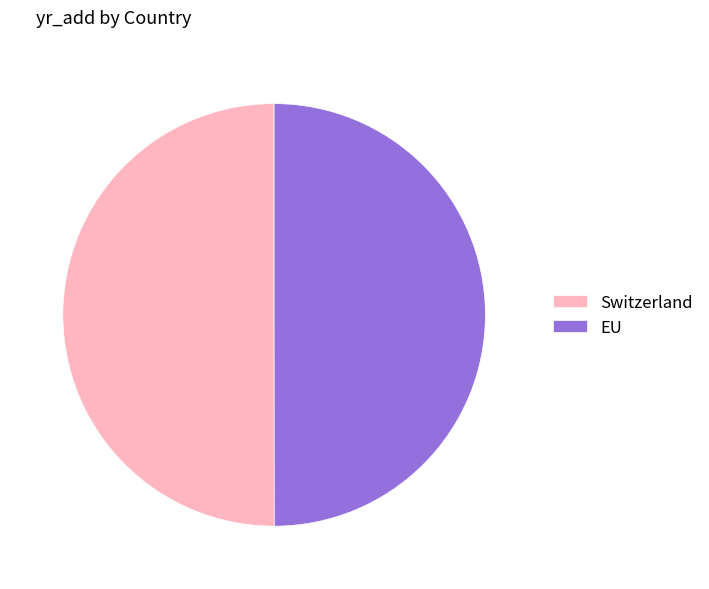

True or false: Switzerland accounts for 50% of the total.

True